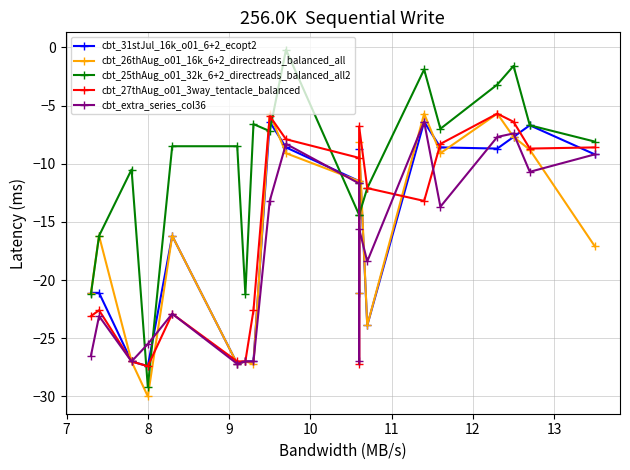

What is the maximum value for cbt_27thAug_o01_3way_tentacle_balanced?

-5.7